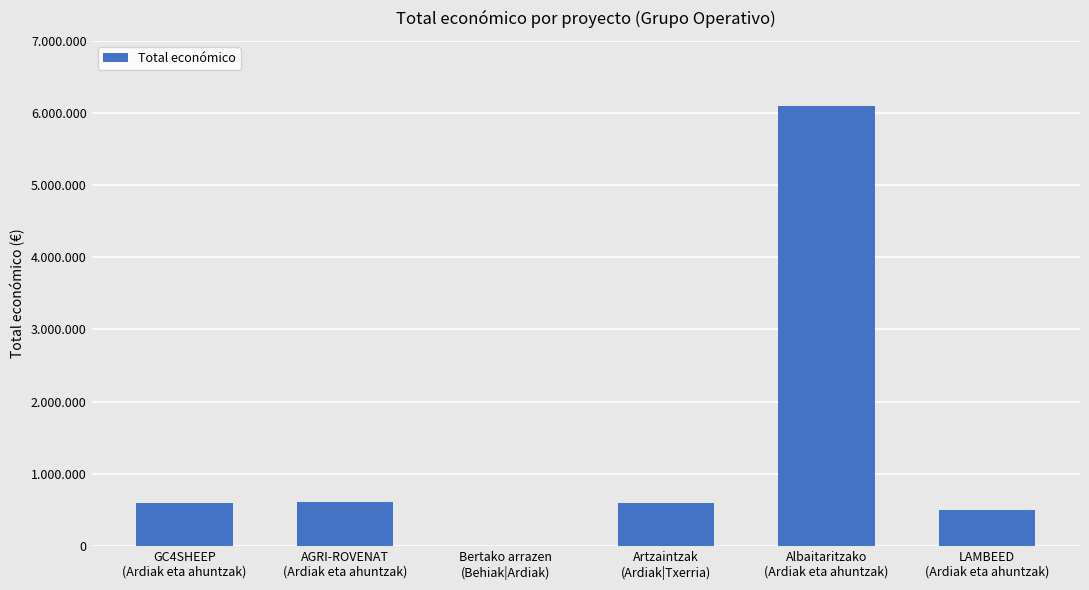

What is the greatest value displayed?

6097171